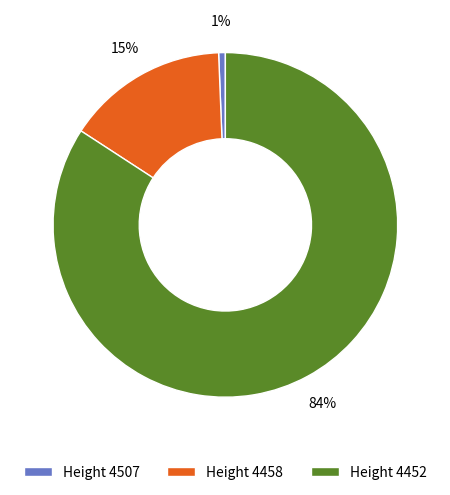

Which has a higher value, Height 4458 or Height 4452?

Height 4452